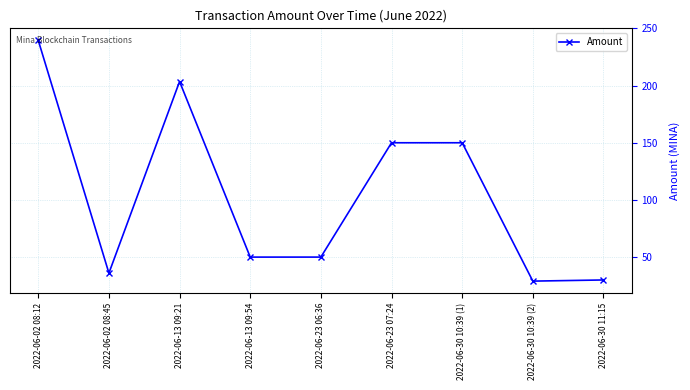

How many series are shown in this chart?

1